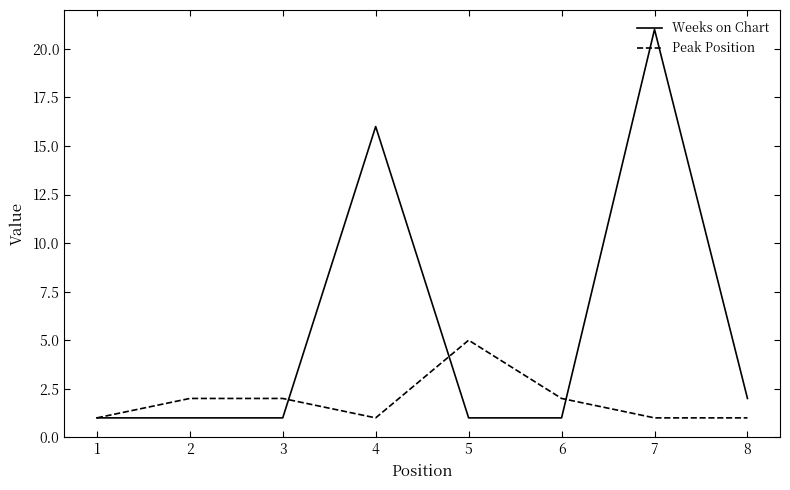

Which series has the largest range (max minus min)?

Weeks on Chart